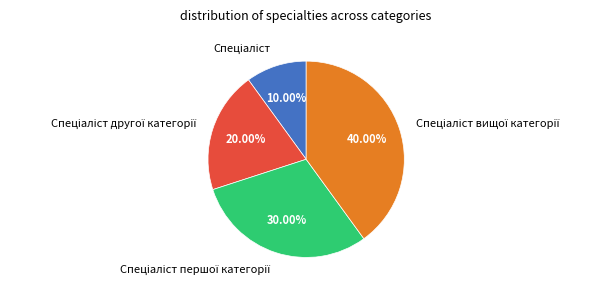

To the nearest percent, what is the difference between the largest and smallest slice percentages?

30%